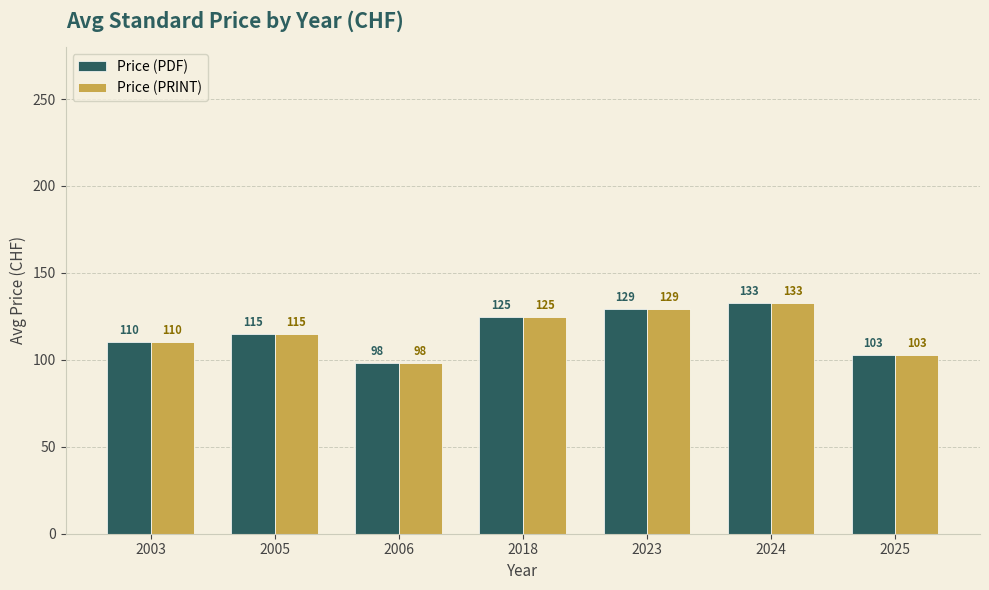

At which label is Price (PDF) closest to 115?

2005